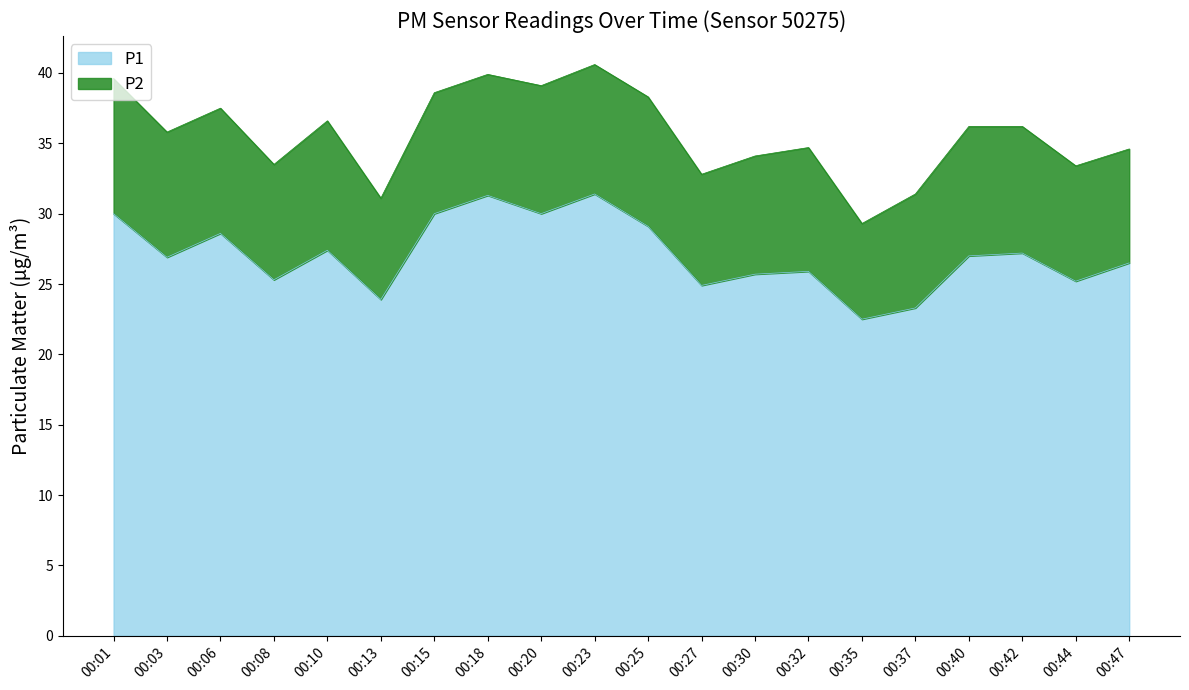

What is the minimum value for P1?

22.5